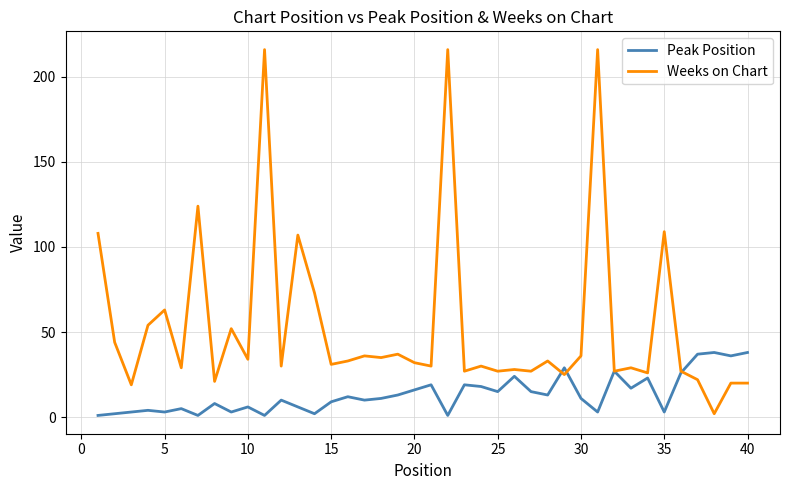

Which series has the widest spread of values?

Weeks on Chart